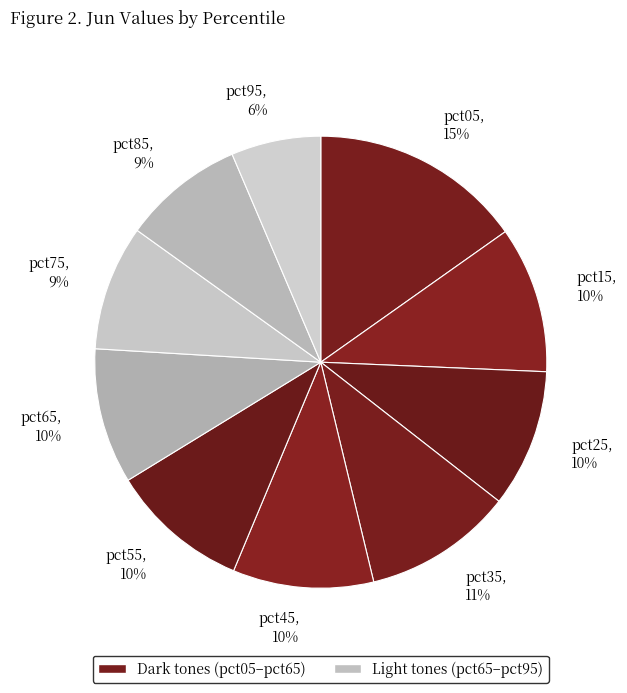

To the nearest percent, what percentage of the pie is pct85?

9%